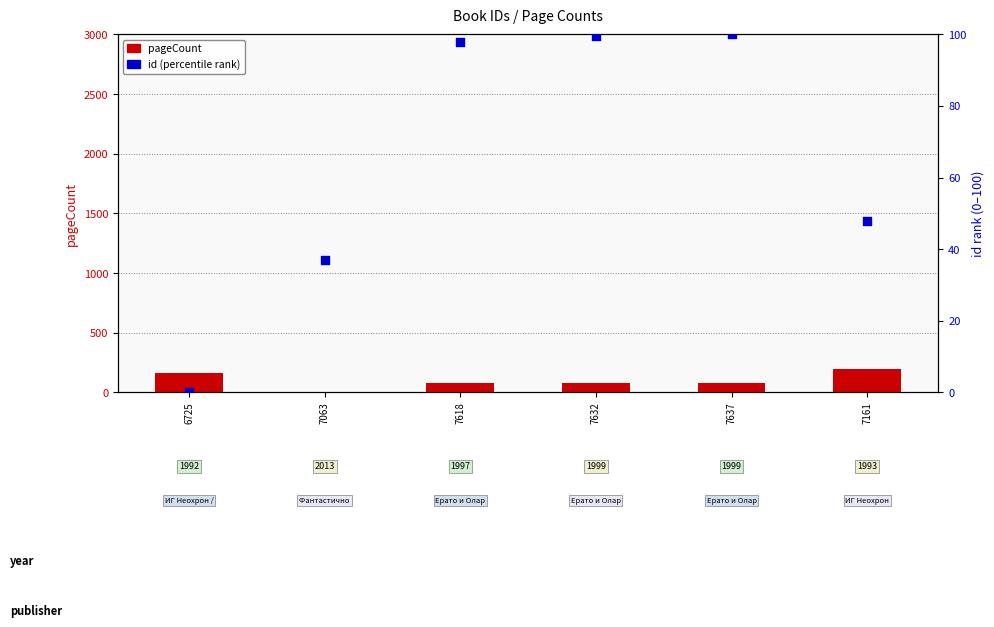

Which series has the largest total across all categories?

pageCount